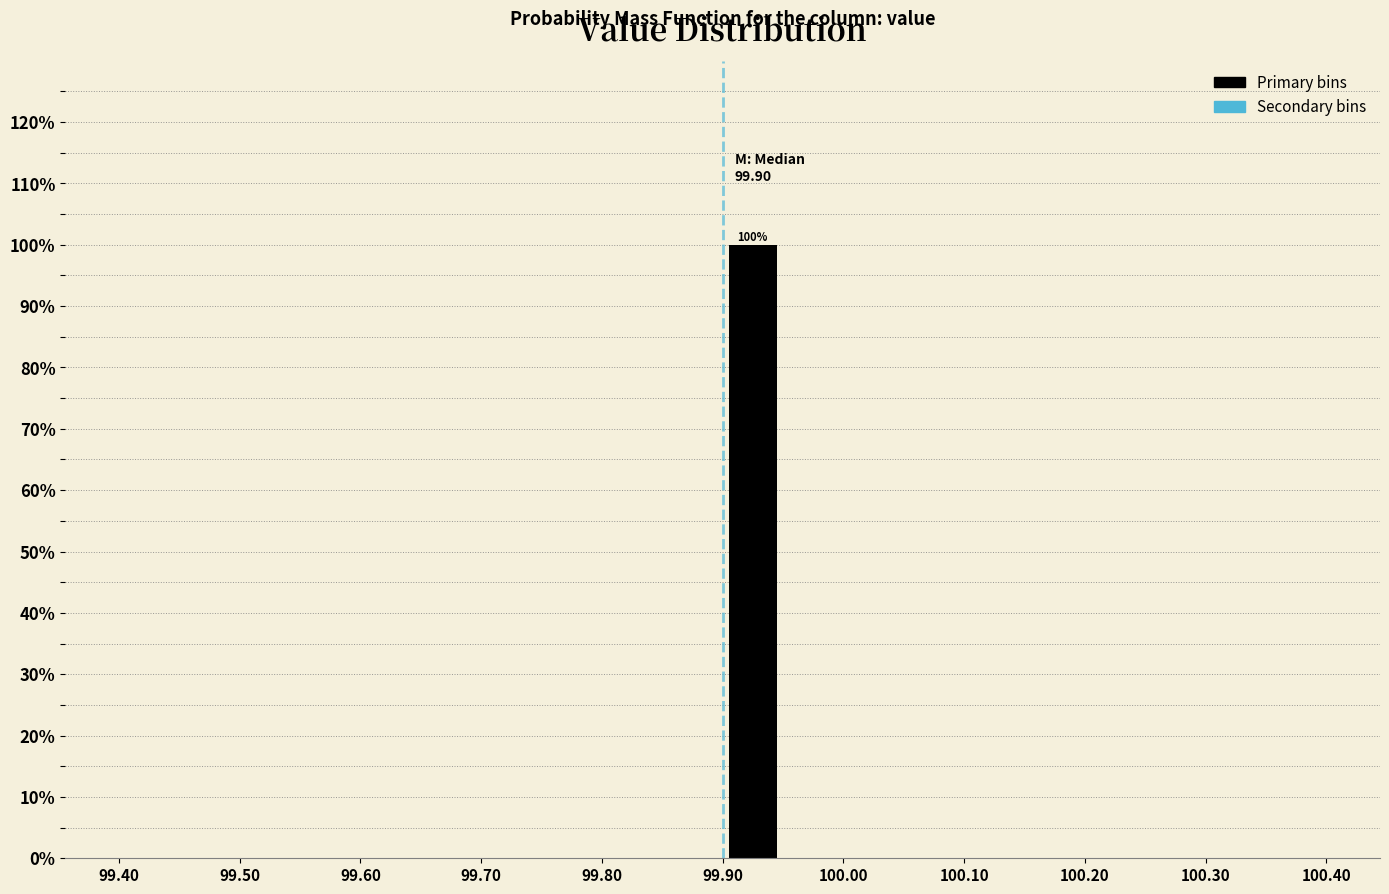

Which range on the x-axis has the tallest bar?

99.90 to 99.95